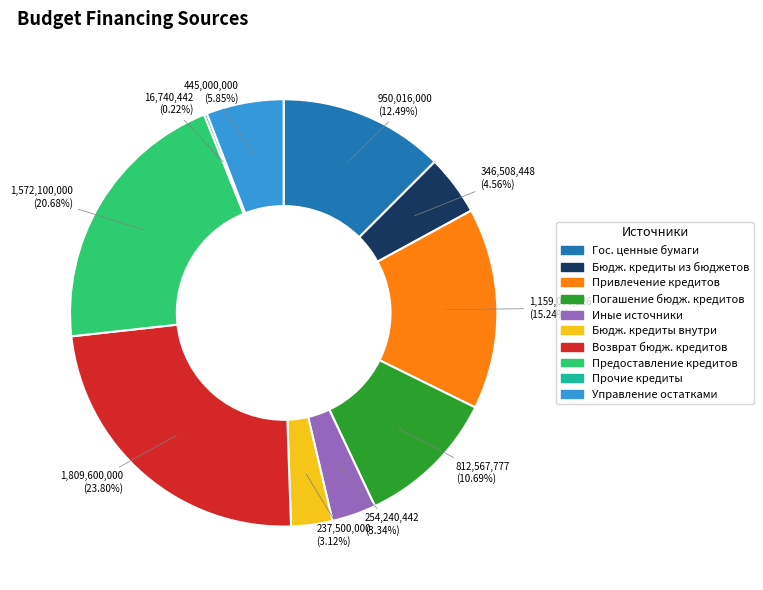

Is there any slice that represents more than half of the pie?

No